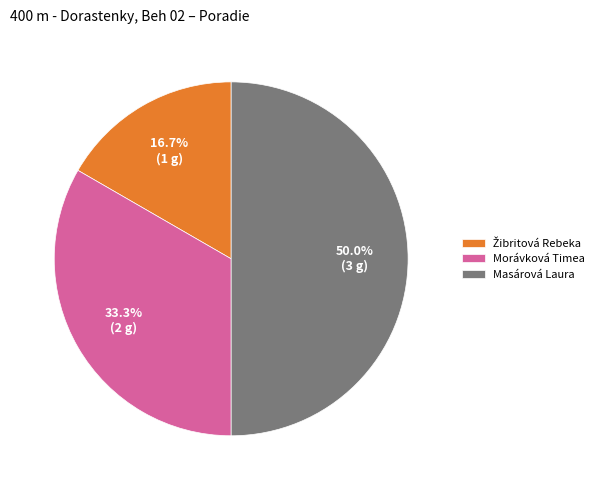

Does Morávková Timea represent more than half of the total?

No